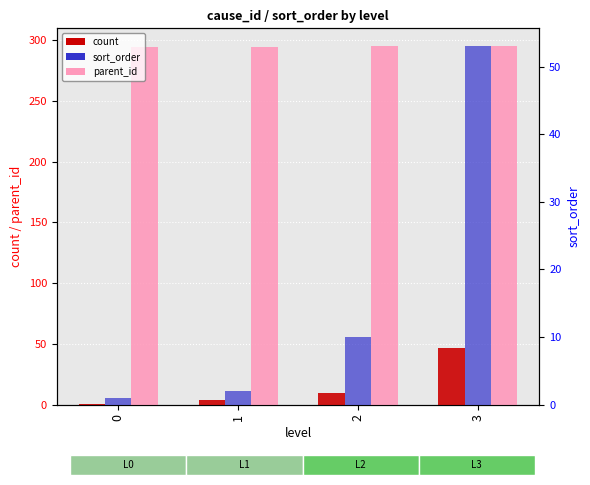

What is the approximate value of parent_id at 2?

295